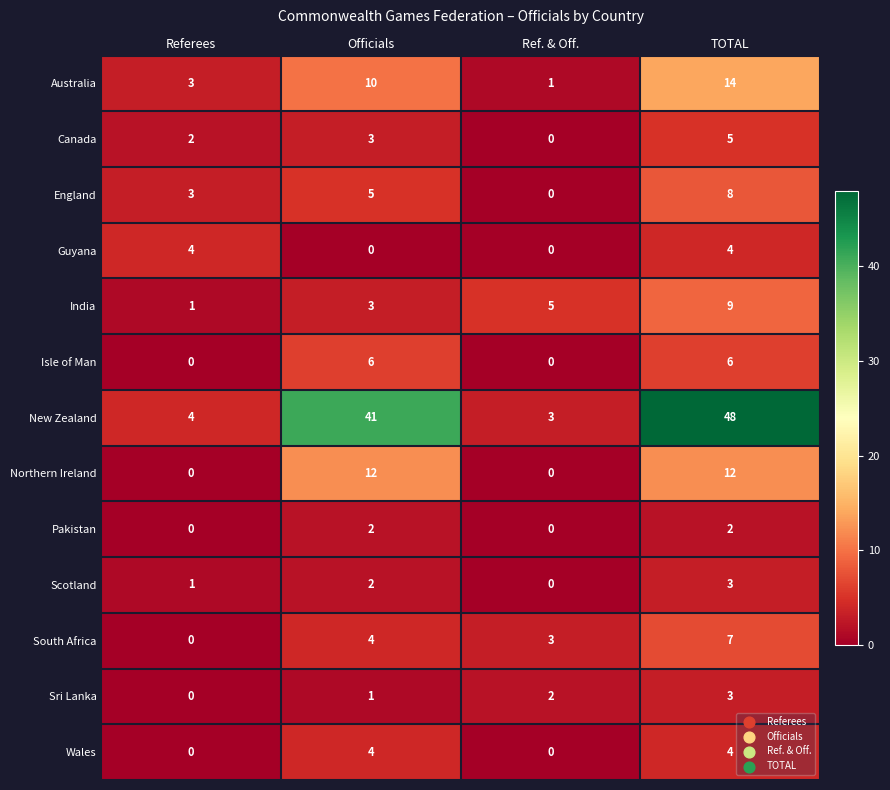

List the labels in order of Sri Lanka value, largest first.

TOTAL, Ref. & Off., Officials, Referees